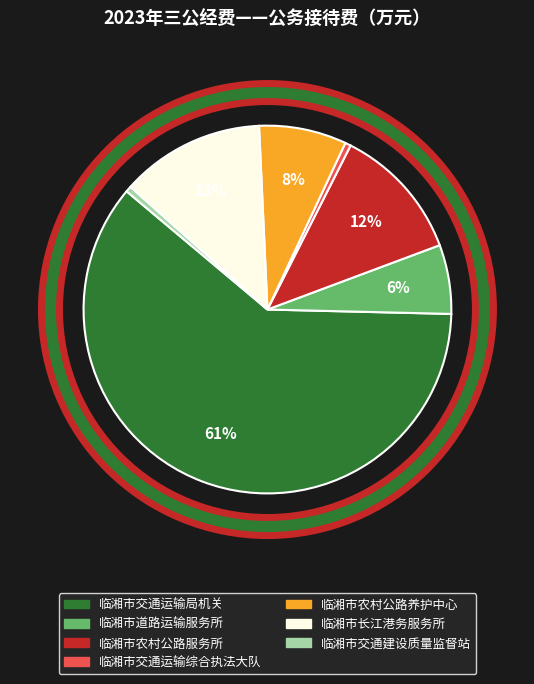

Which category has the biggest portion of the pie?

临湘市交通运输局机关